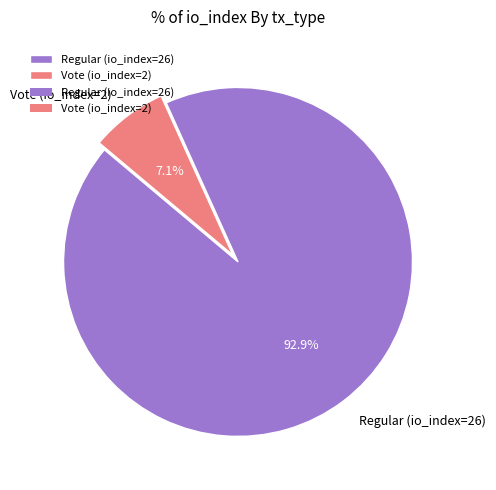

What percentage is NOT represented by Vote (io_index=2)?

92.9%